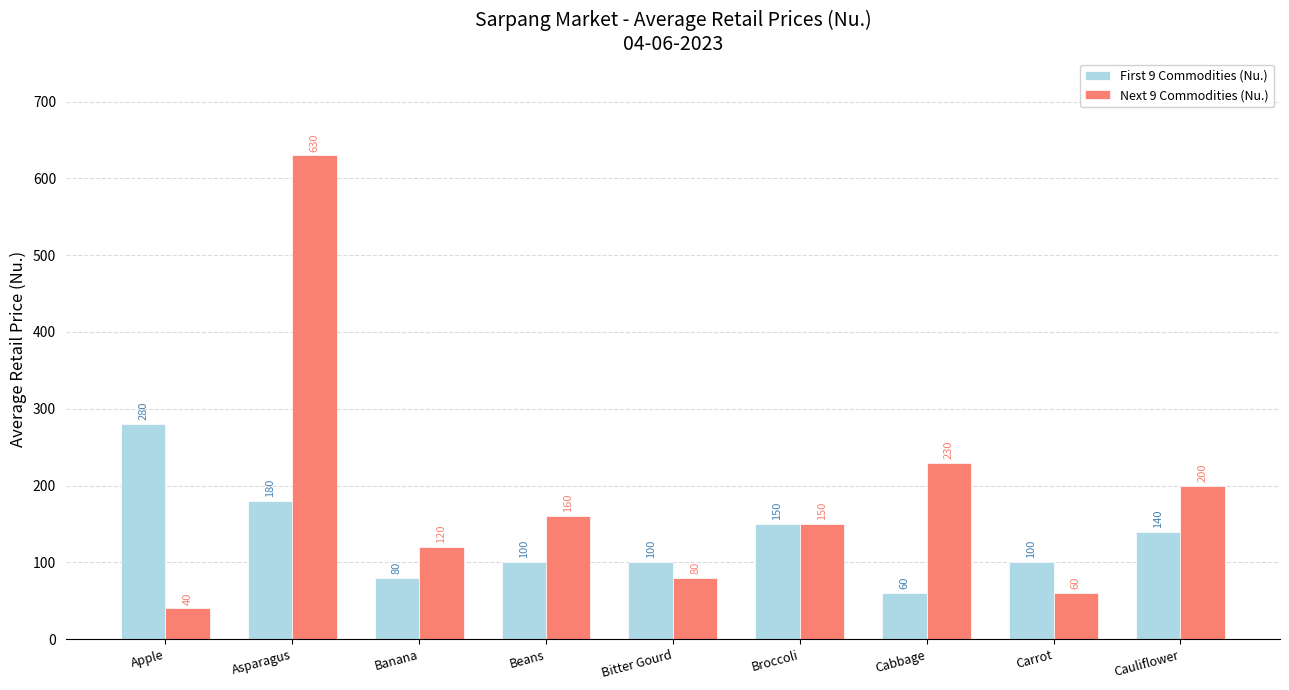

The Next 9 Commodities (Nu.) series shows 40 at Apple. True or false?

True